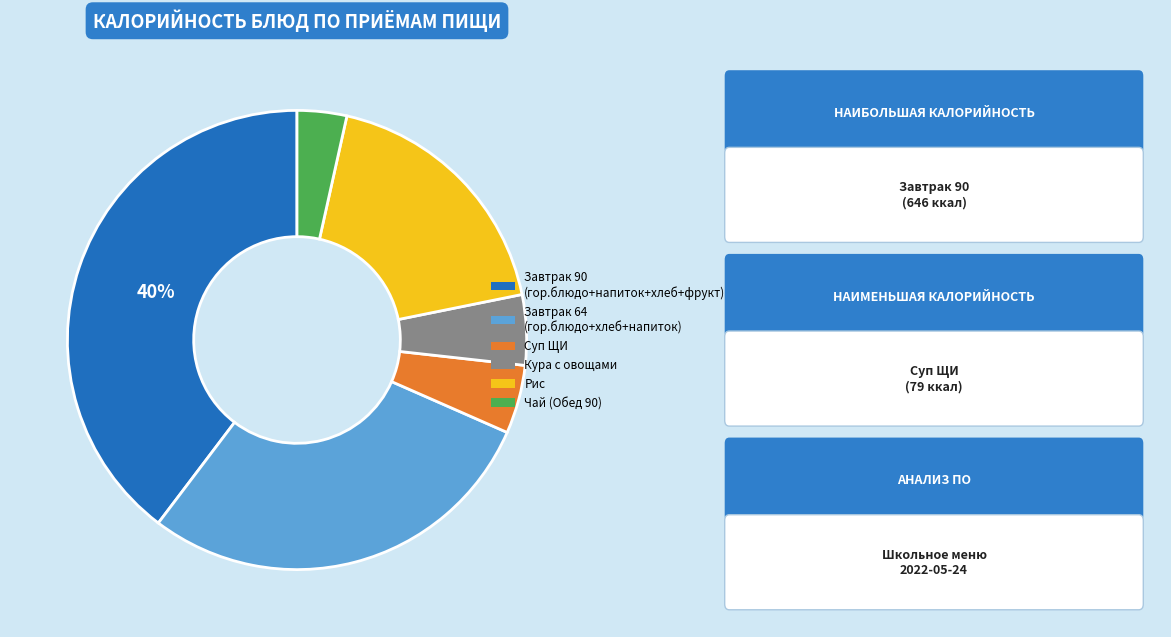

Is there a majority slice in this chart?

No